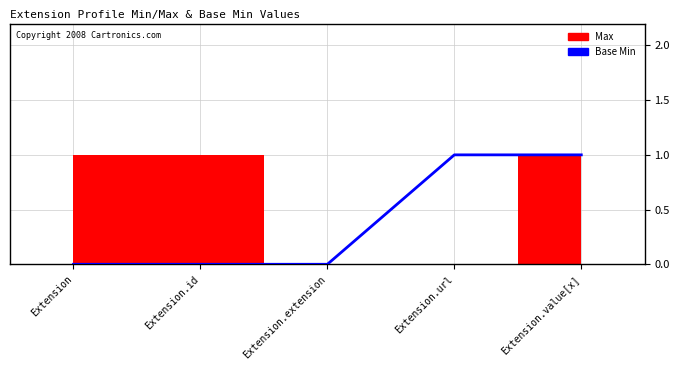

The value at Extension.value[x] is 1. True or false?

True